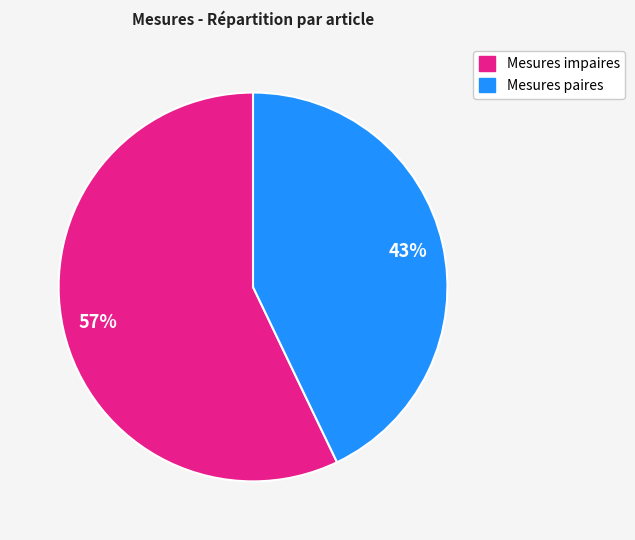

To the nearest percent, what is the difference between the largest and smallest slice percentages?

14%